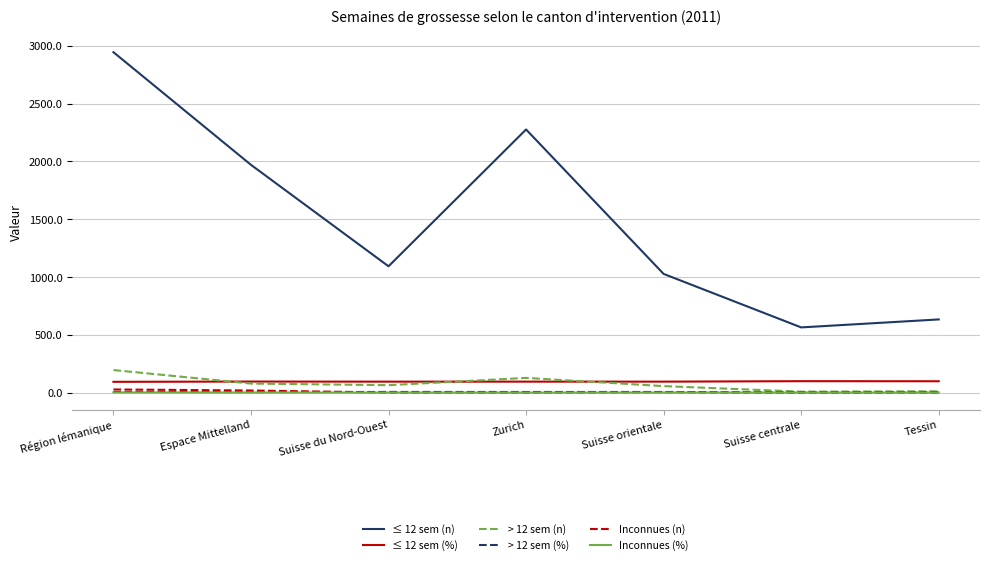

What position from the left is Suisse du Nord-Ouest?

3